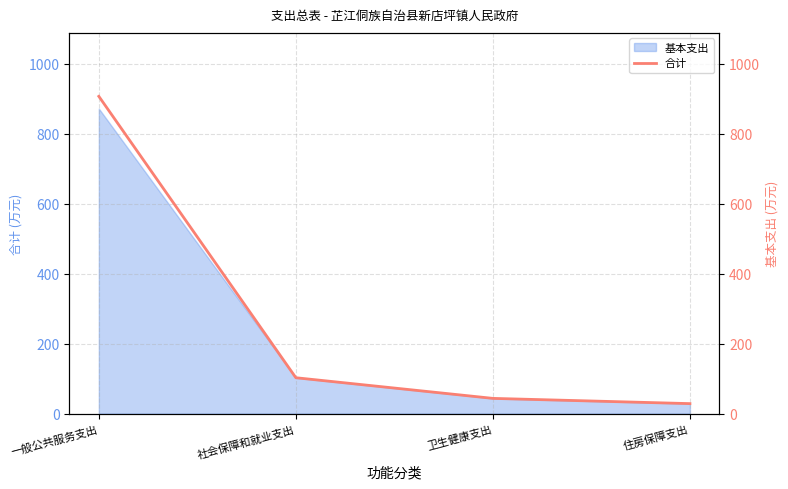

Reading right to left, extract all data points from this chart.

住房保障支出=28.5	卫生健康支出=43.5	社会保障和就业支出=102.5	一般公共服务支出=906.7